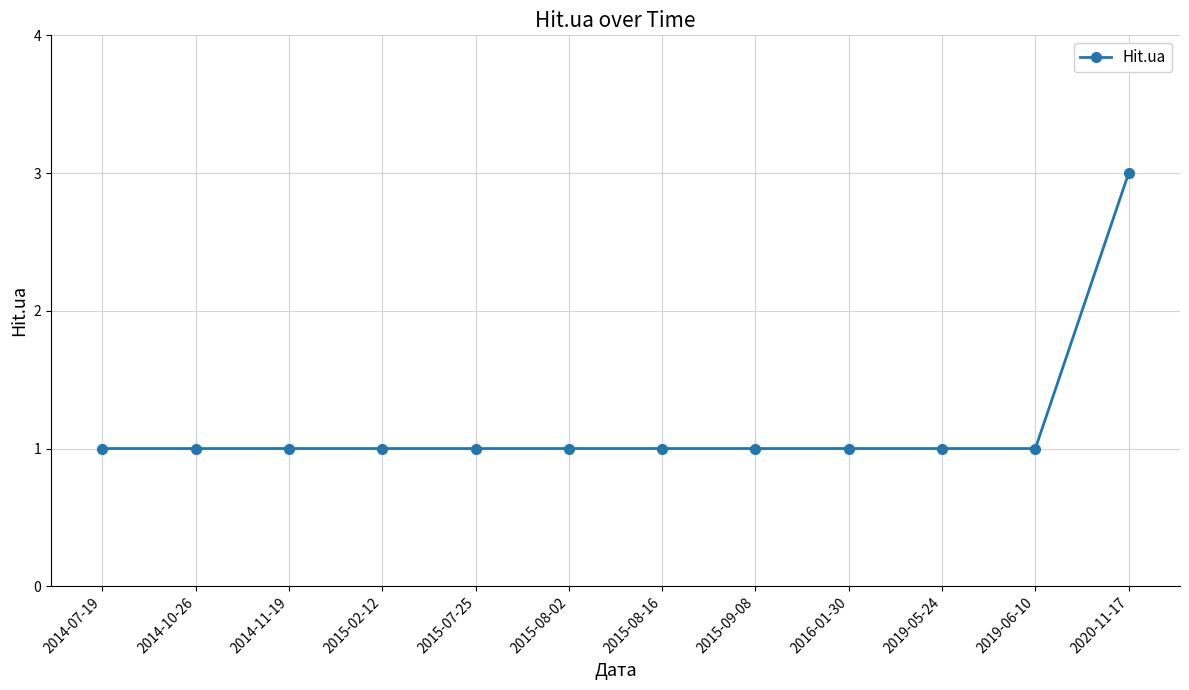

What is the ratio of the value at 2015-02-12 to the value at 2016-01-30?

1.0